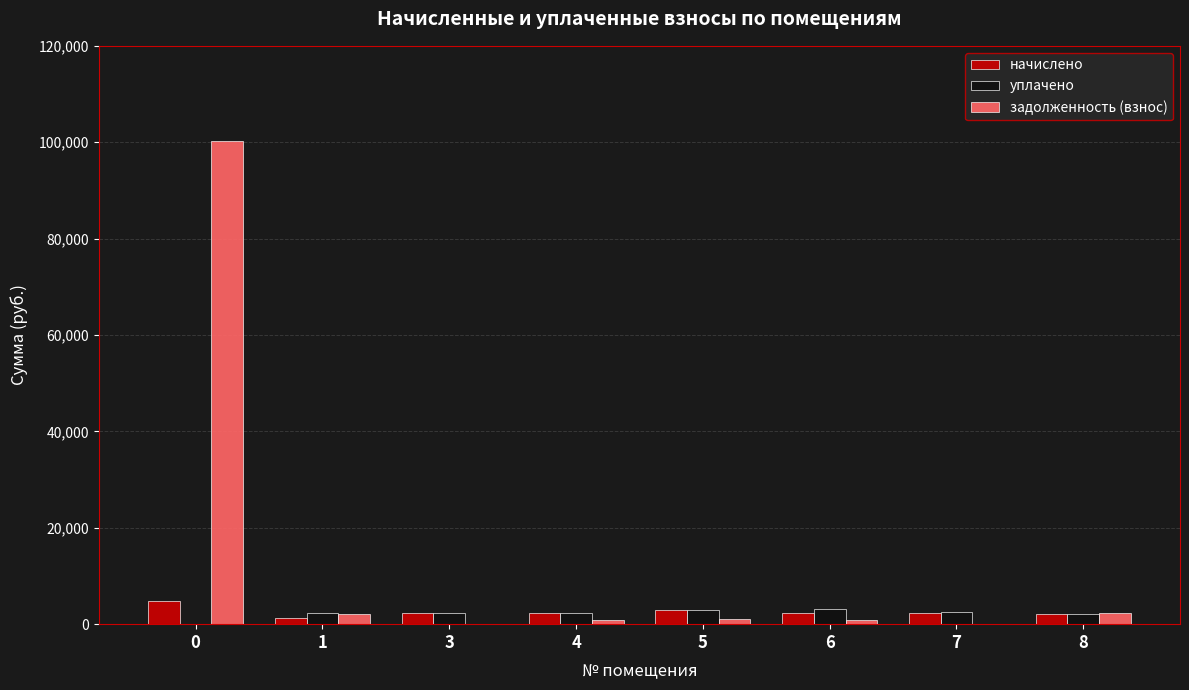

How many groups of bars are there?

8